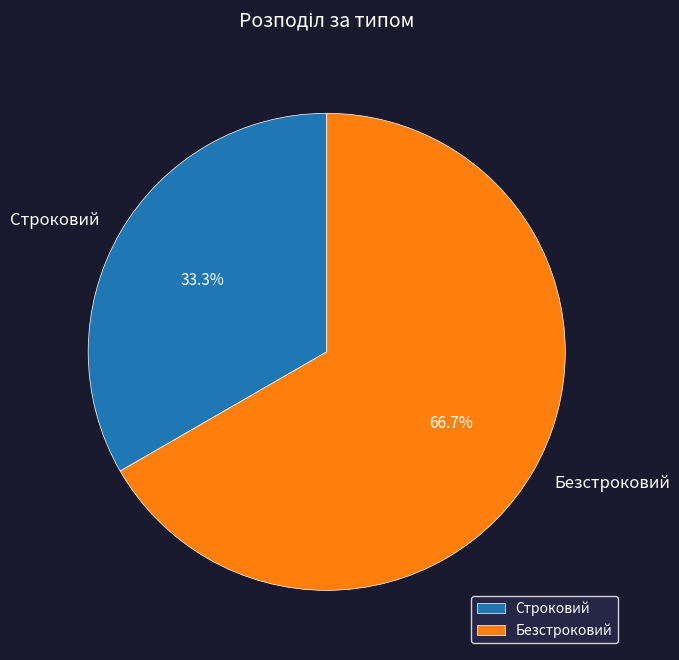

The Безстроковий slice represents 60% of the pie. True or false?

False